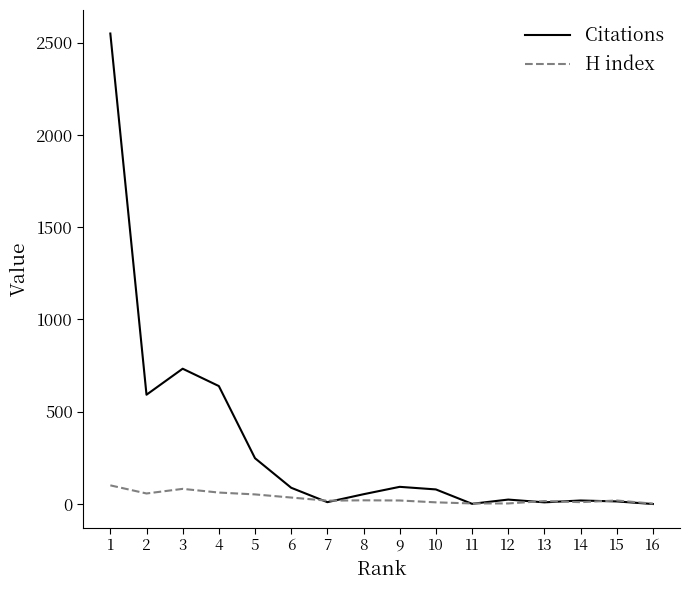

What is the greatest value displayed?

2549